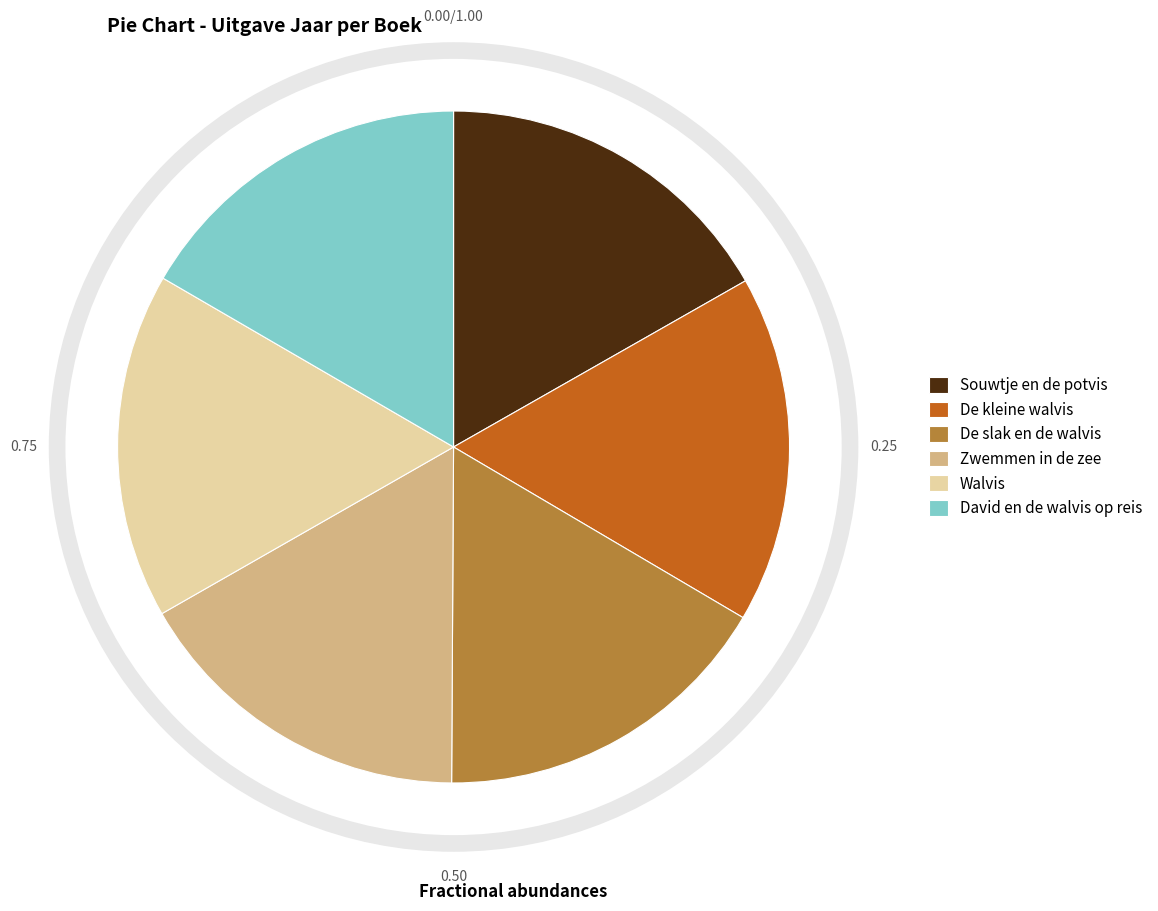

Is the sum of Souwtje en de potvis and De kleine walvis greater than half?

No